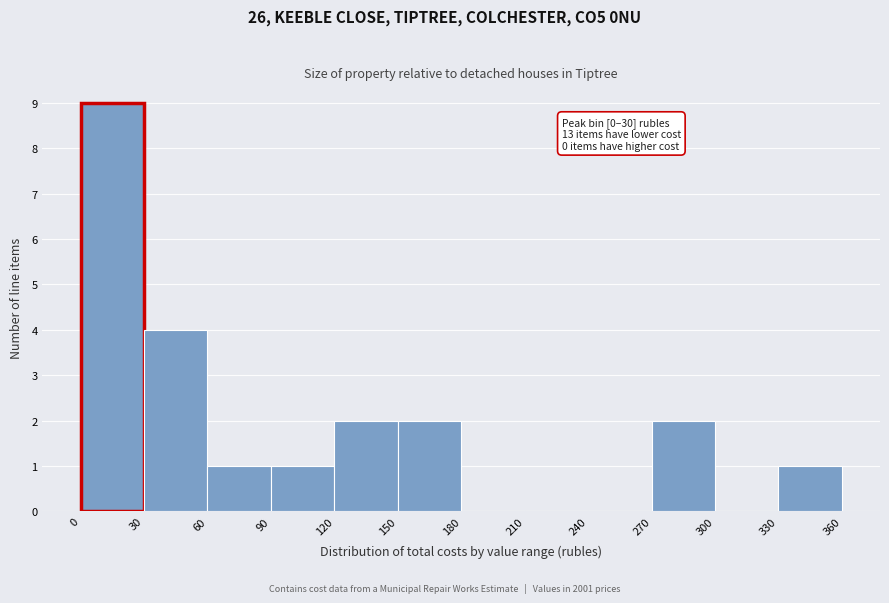

Which range on the x-axis has the tallest bar?

0 to 30